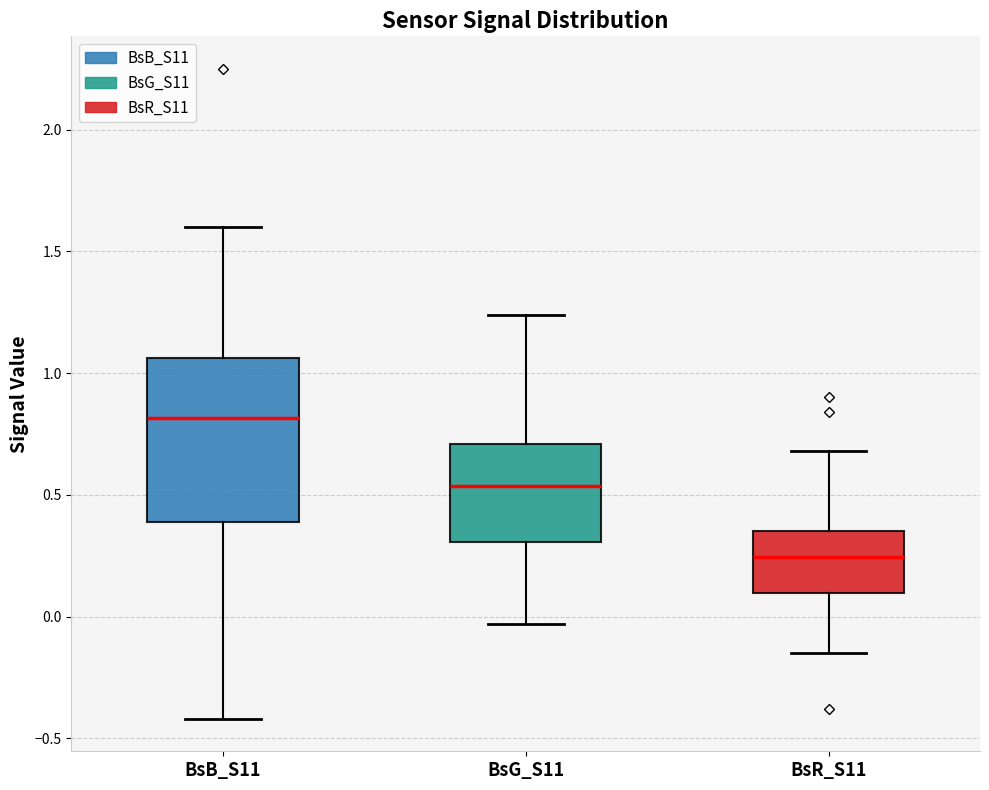

Where is the upper edge of the box for BsB_S11 on the y-axis? The values are not printed on the chart, so give them approximately, as read against the axis.

1.05